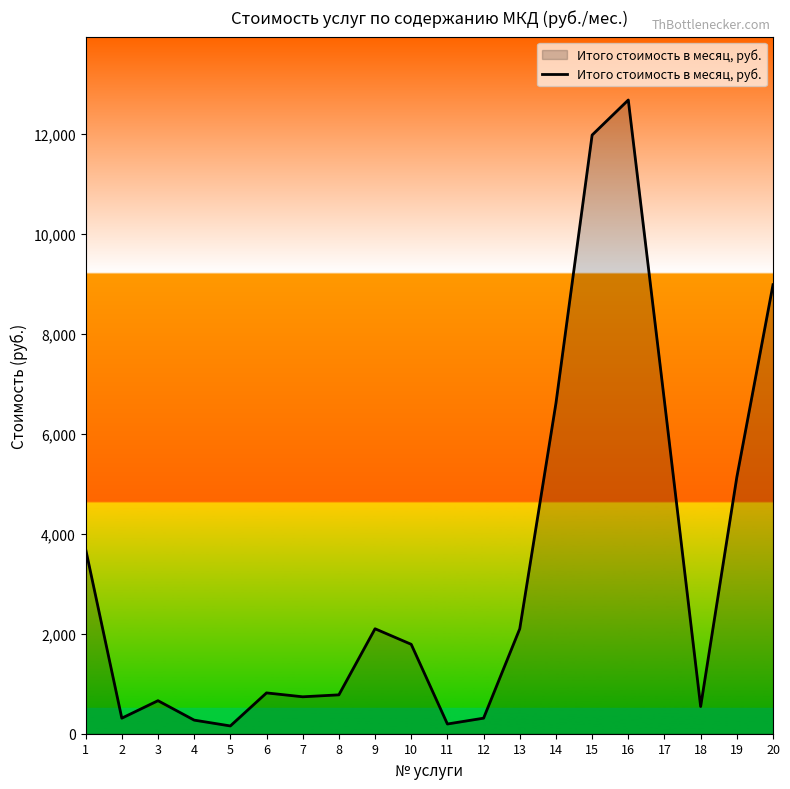

How many lines are shown in the chart?

1